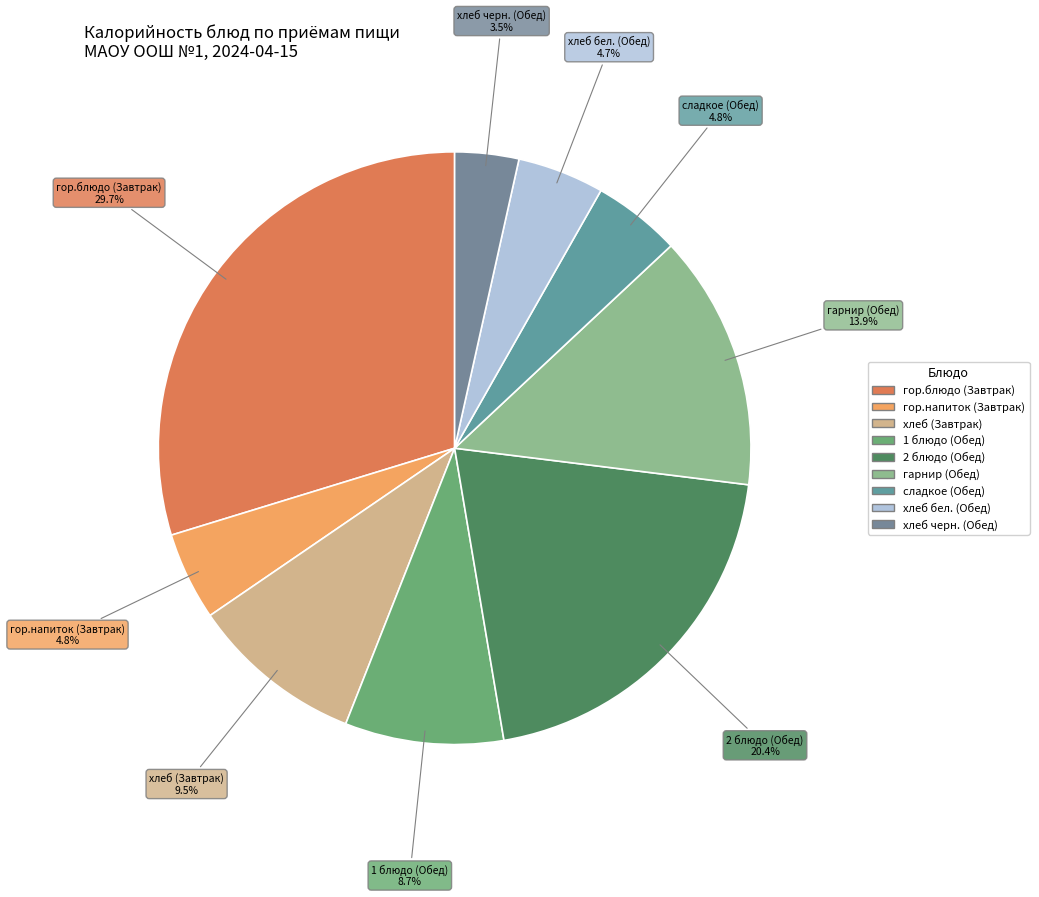

Does гарнир (Обед) account for over 50% of the chart?

No